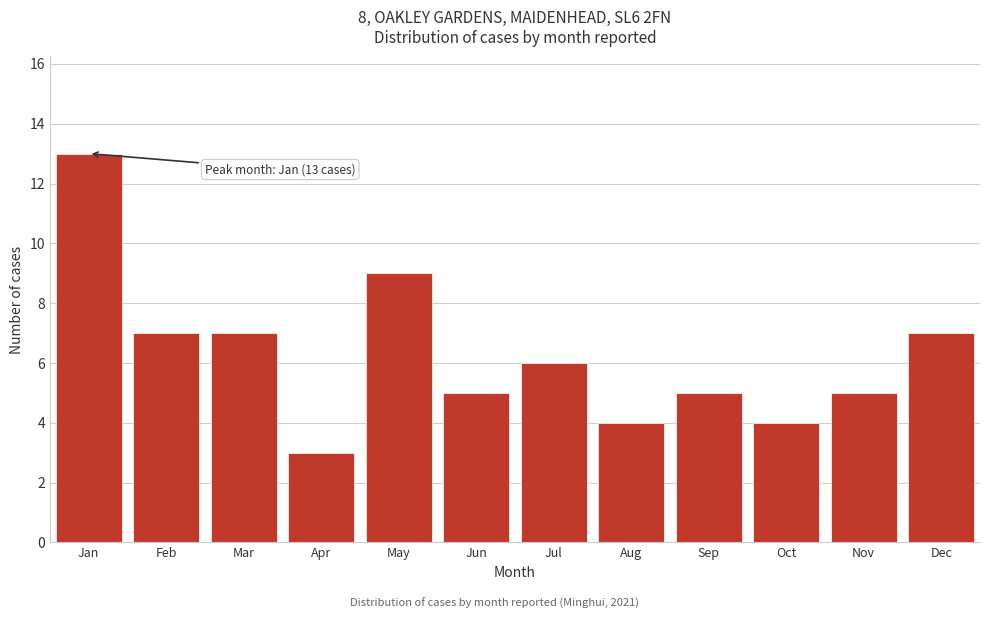

Reading right to left, extract all data points from this chart.

7	5	4	5	4	6	5	9	3	7	7	13